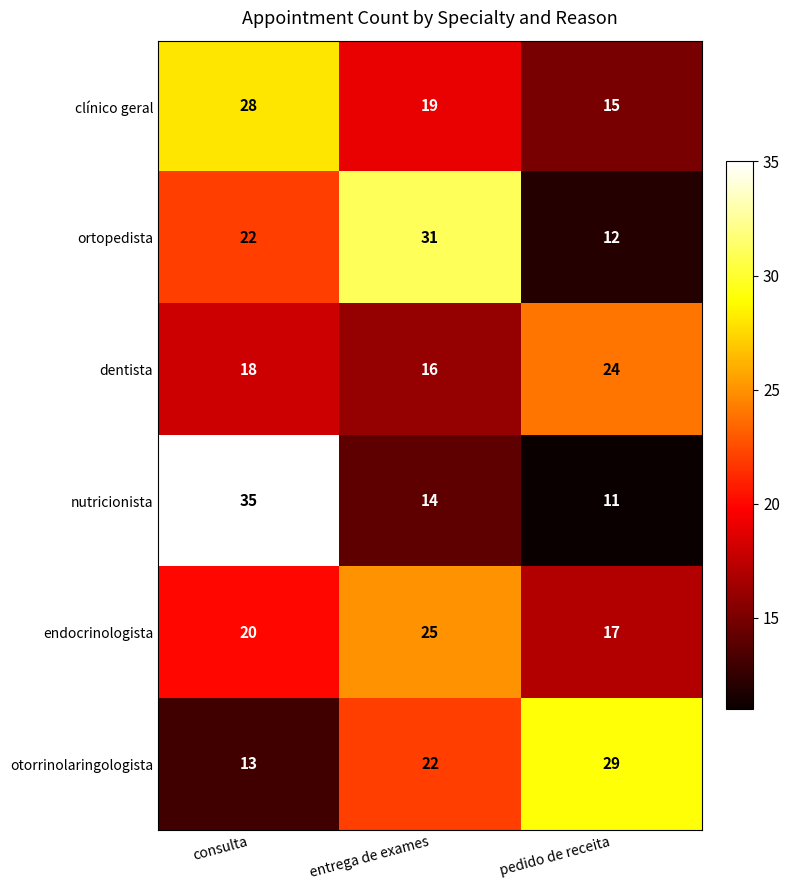

Between entrega de exames and pedido de receita, which series saw the biggest shift?

ortopedista